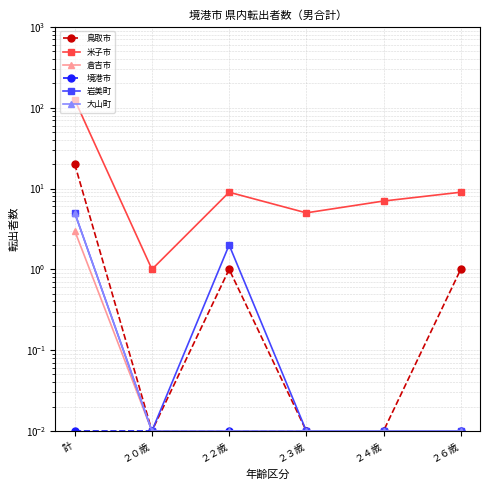

Count the number of categories in the chart.

6